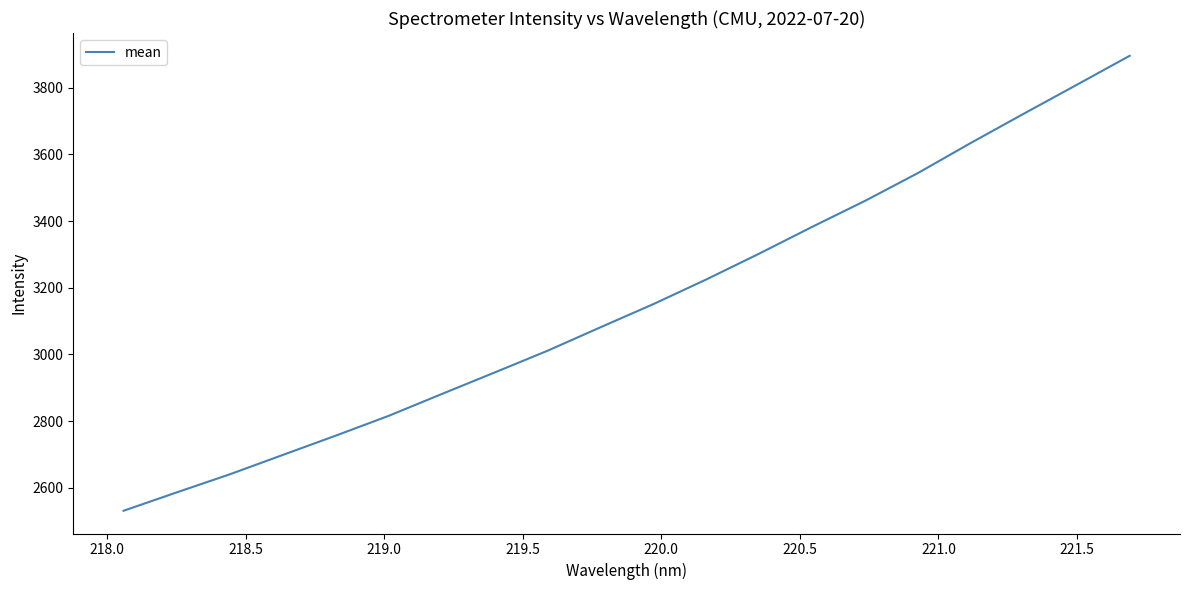

What is the maximum value shown in the chart?

3895.8